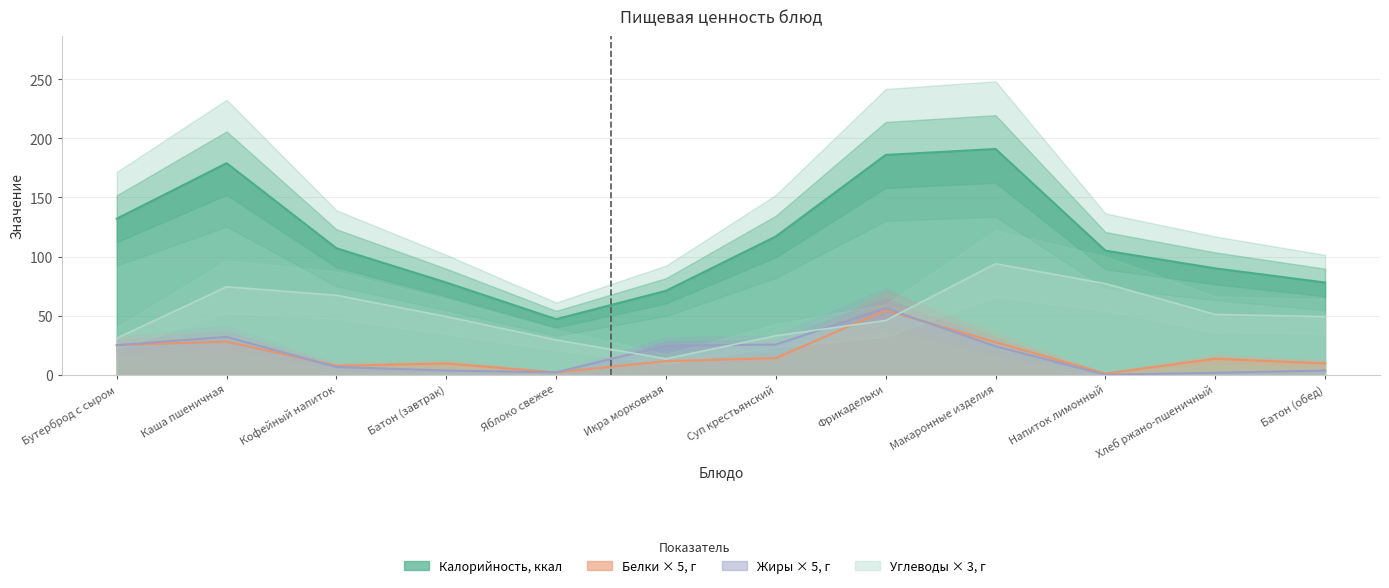

What is the label of the 6th point from the left?

Икра морковная